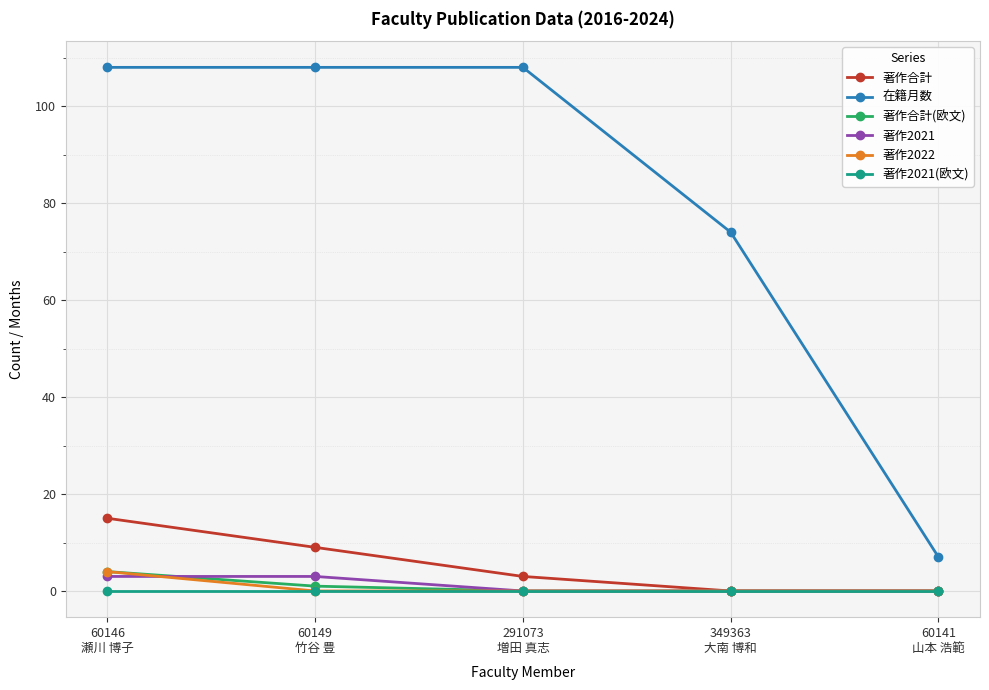

Between 291073
増田 真志 and 60141
山本 浩範, which series saw the biggest shift?

在籍月数